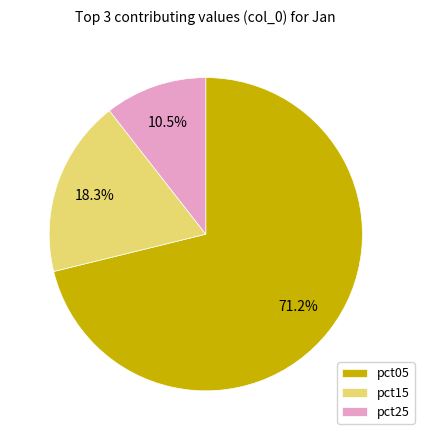

How many segments does this pie chart have?

3